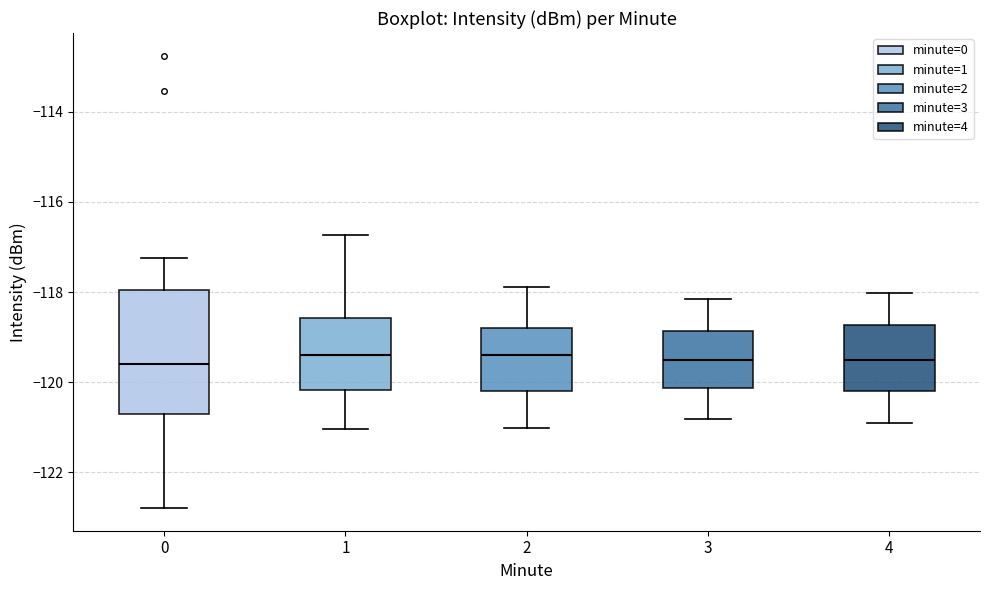

Which box is the tallest, from its lower edge to its upper edge?

0